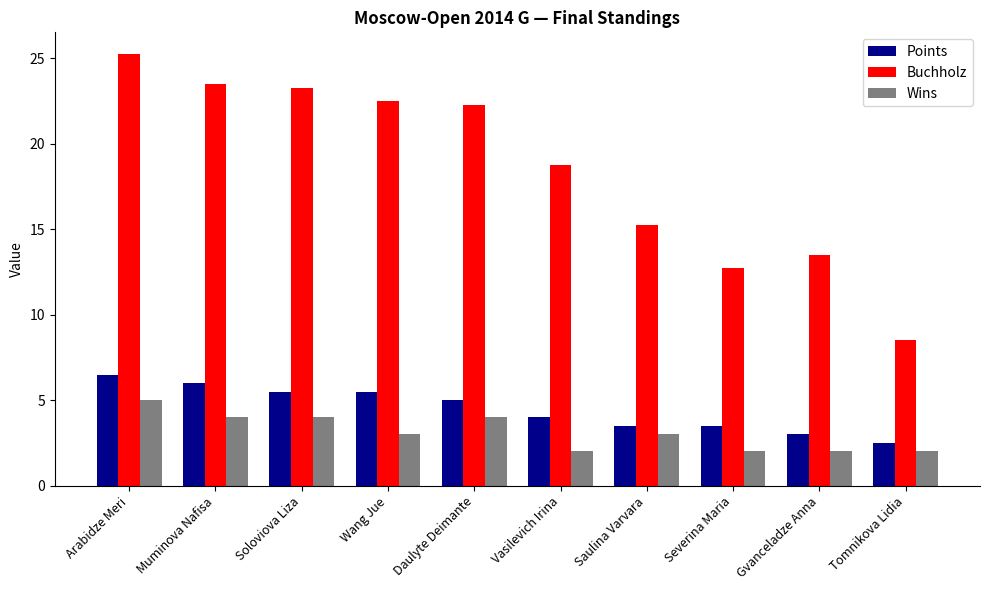

Which series changed the most between Wang Jue and Daulyte Deimante?

Wins